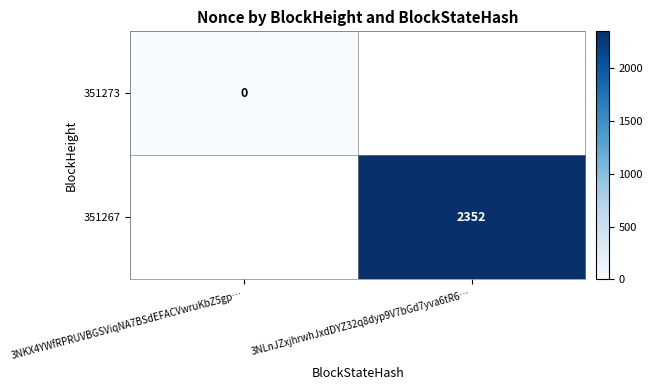

Is it true that 351267 equals 1026 at 3NLnJZxjhrwhJxdDYZ32q8dyp9V7bGd7yva6tR6…?

False